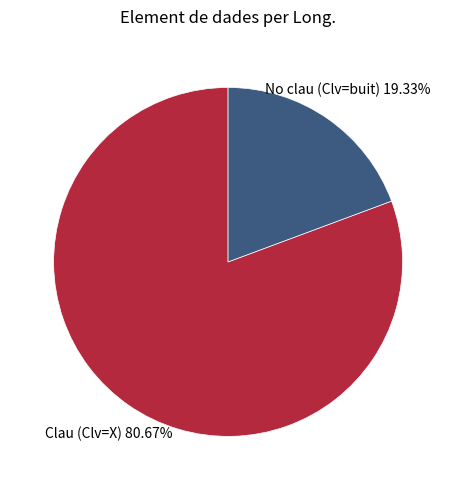

Which slice is the smallest?

No clau (Clv=buit)